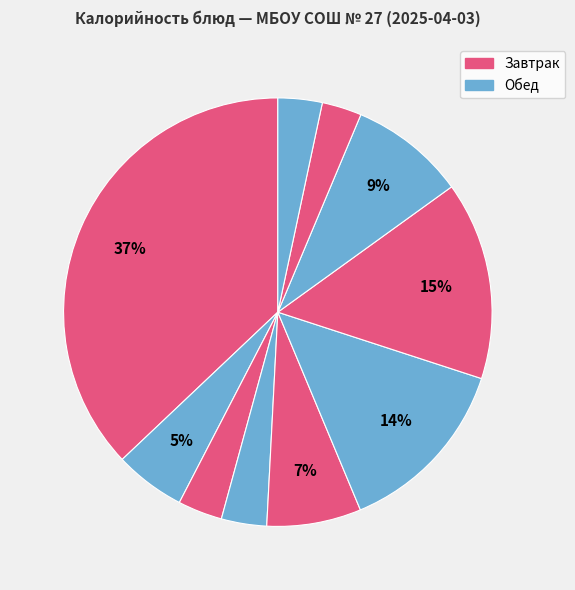

What is the largest slice in the pie chart?

Запеканка творожная